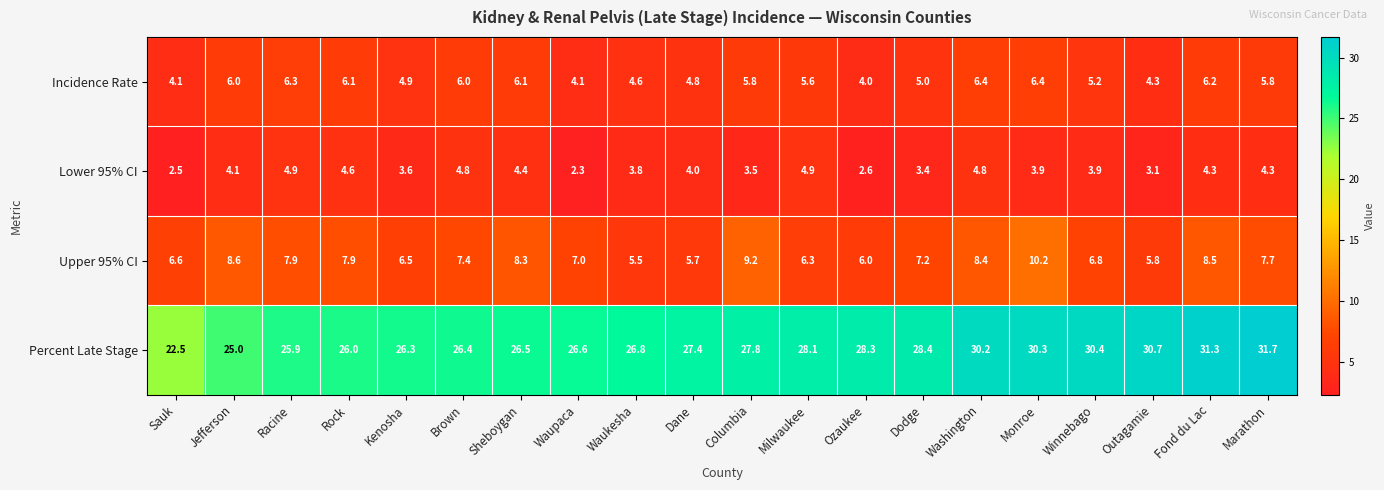

How many categories are shown in the chart?

20